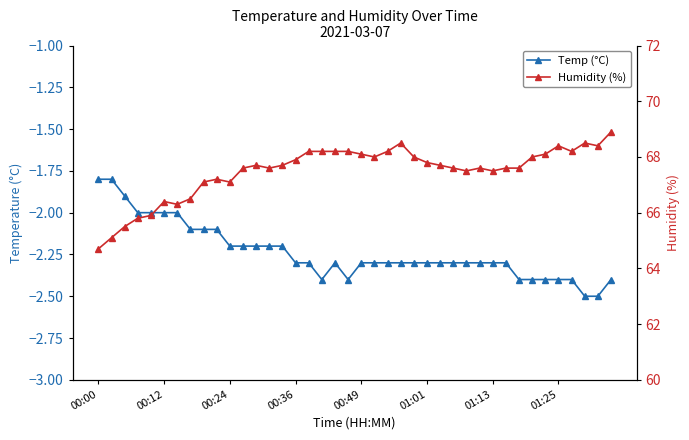

In Humidity (%), how many points are lower than both neighbors (excluding endpoints)?

8